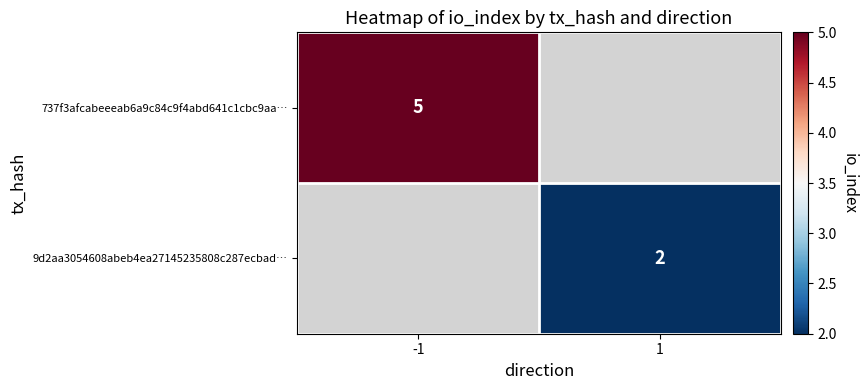

What is the maximum value shown in the chart?

5.0